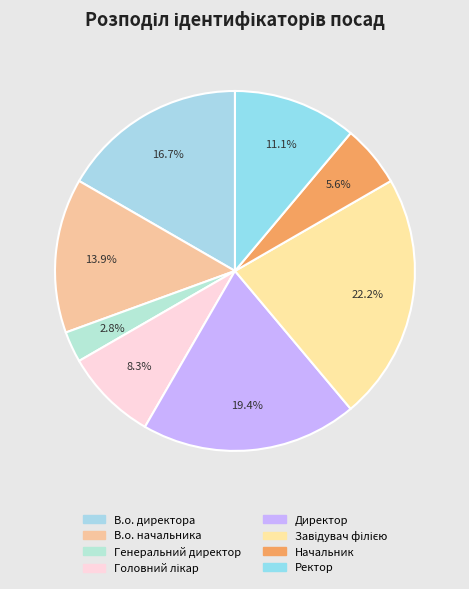

How many slices are in this pie chart?

8